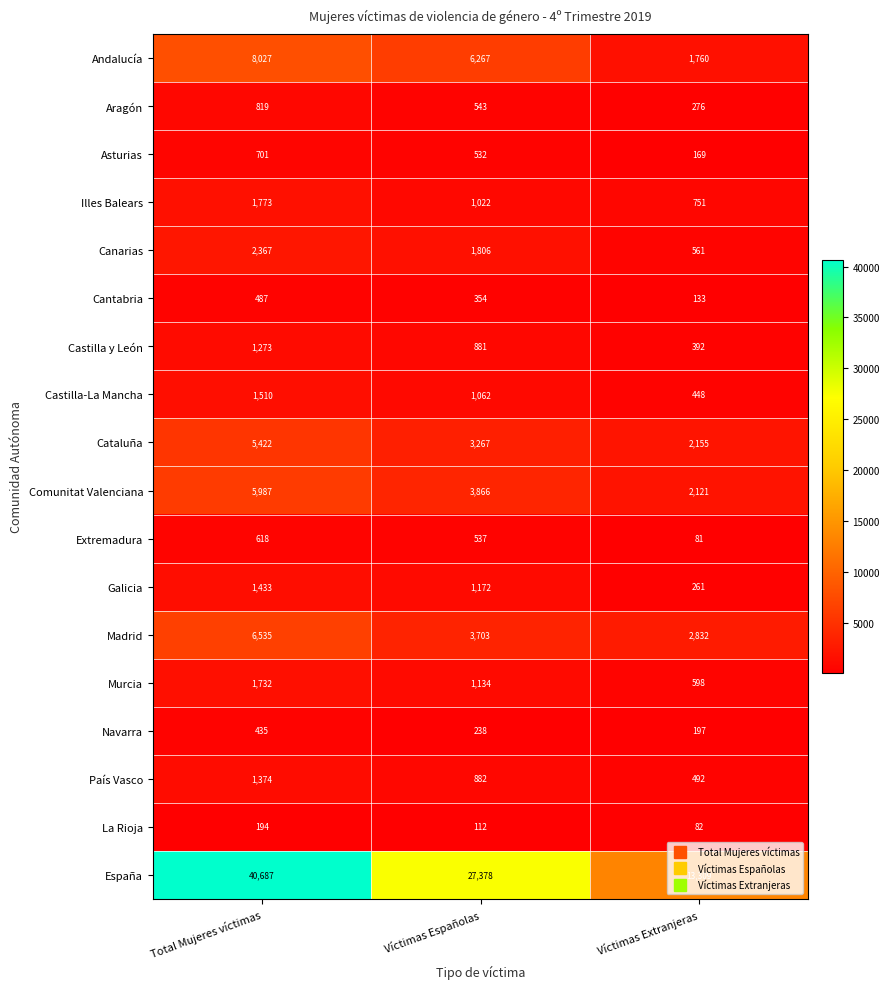

At how many categories does at least one series exceed 12758?

3